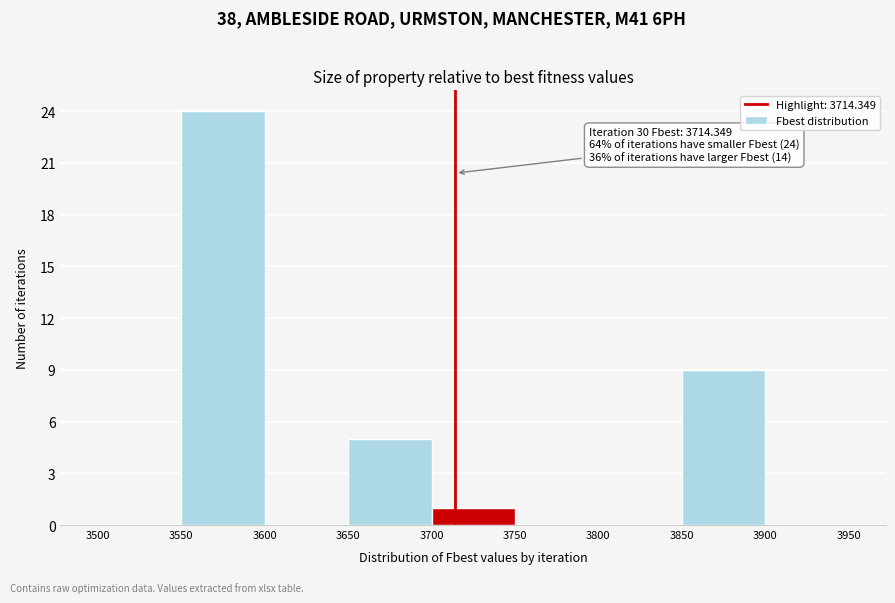

Which range on the x-axis has the tallest bar?

3550 to 3600